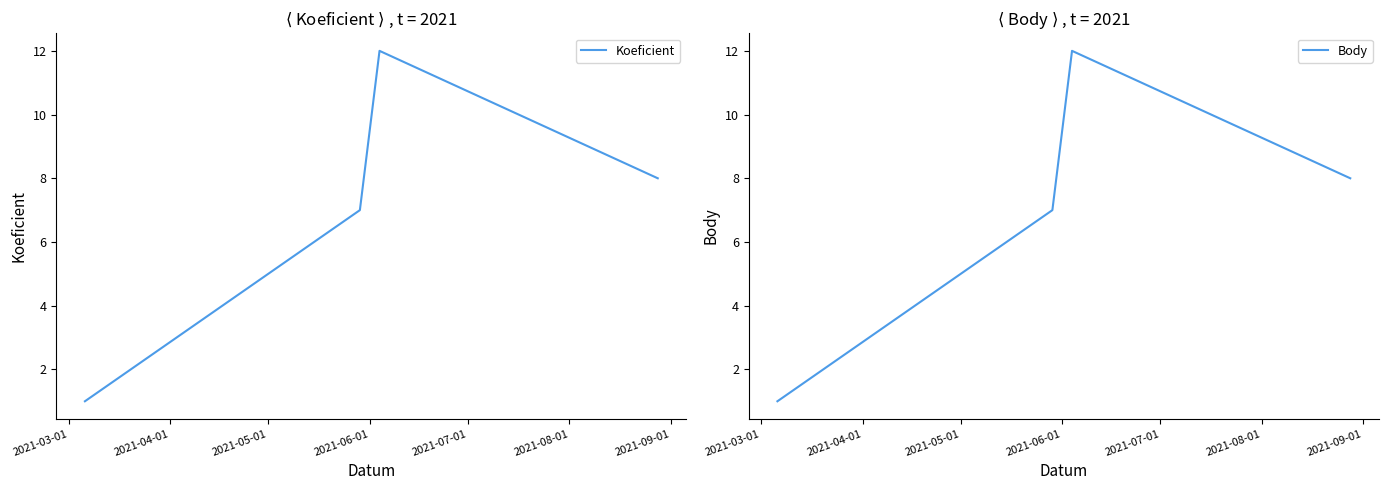

Reading right to left, list all the values displayed in this chart.

Koeficient: 8	12	7	1
Body: 8	12	7	1